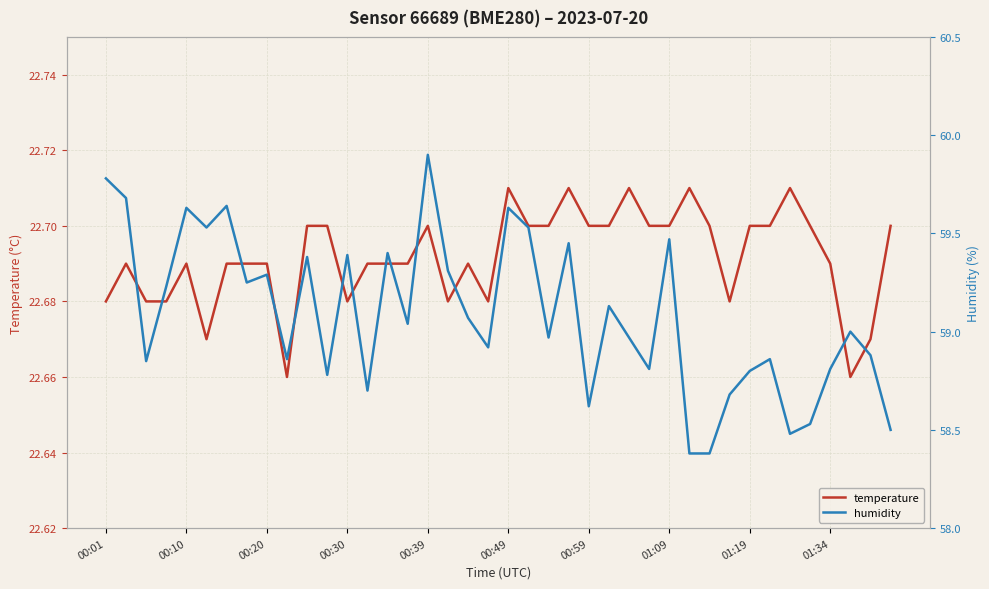

Rank the series by their average value, from highest to lowest.

humidity, temperature